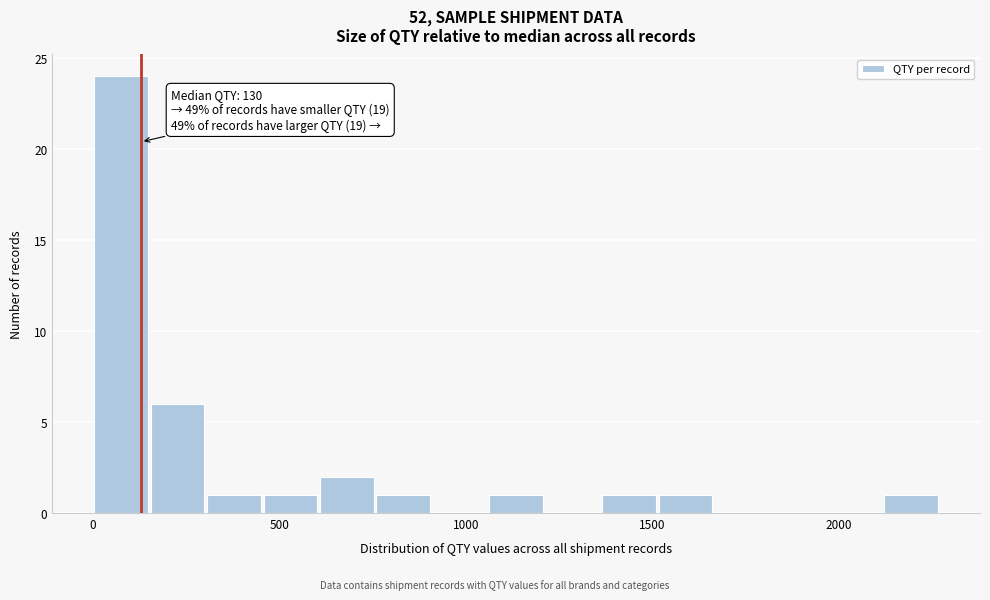

Read against the x-axis, roughly where is the centre of the tallest bar?

100